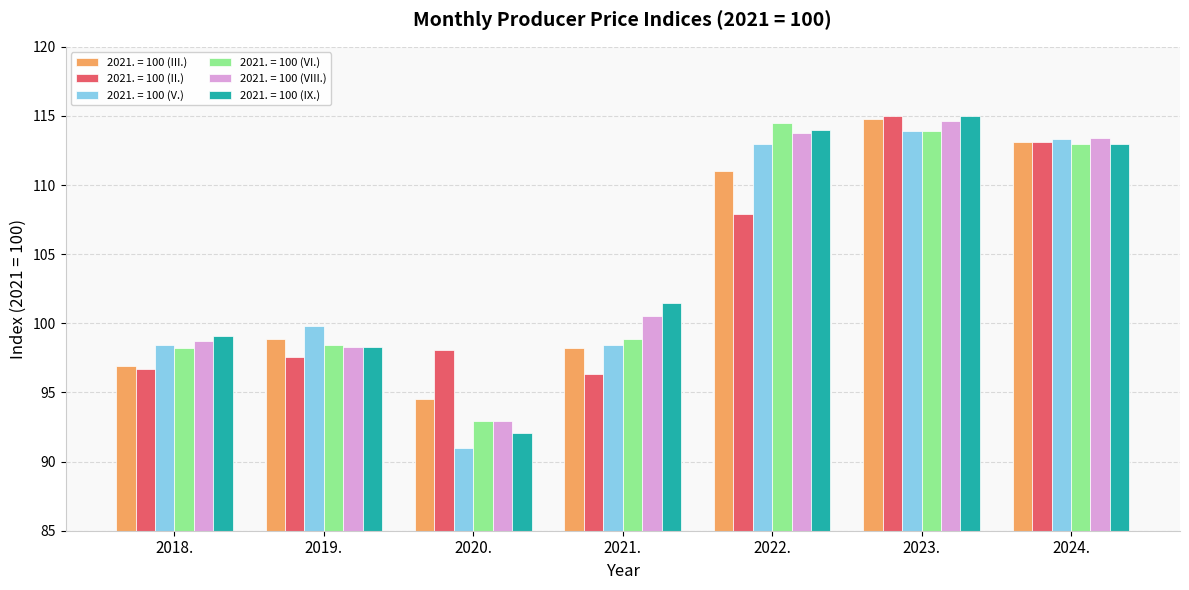

True or false: 2021. = 100 (V.) has a value of 99.8 at 2019..

True